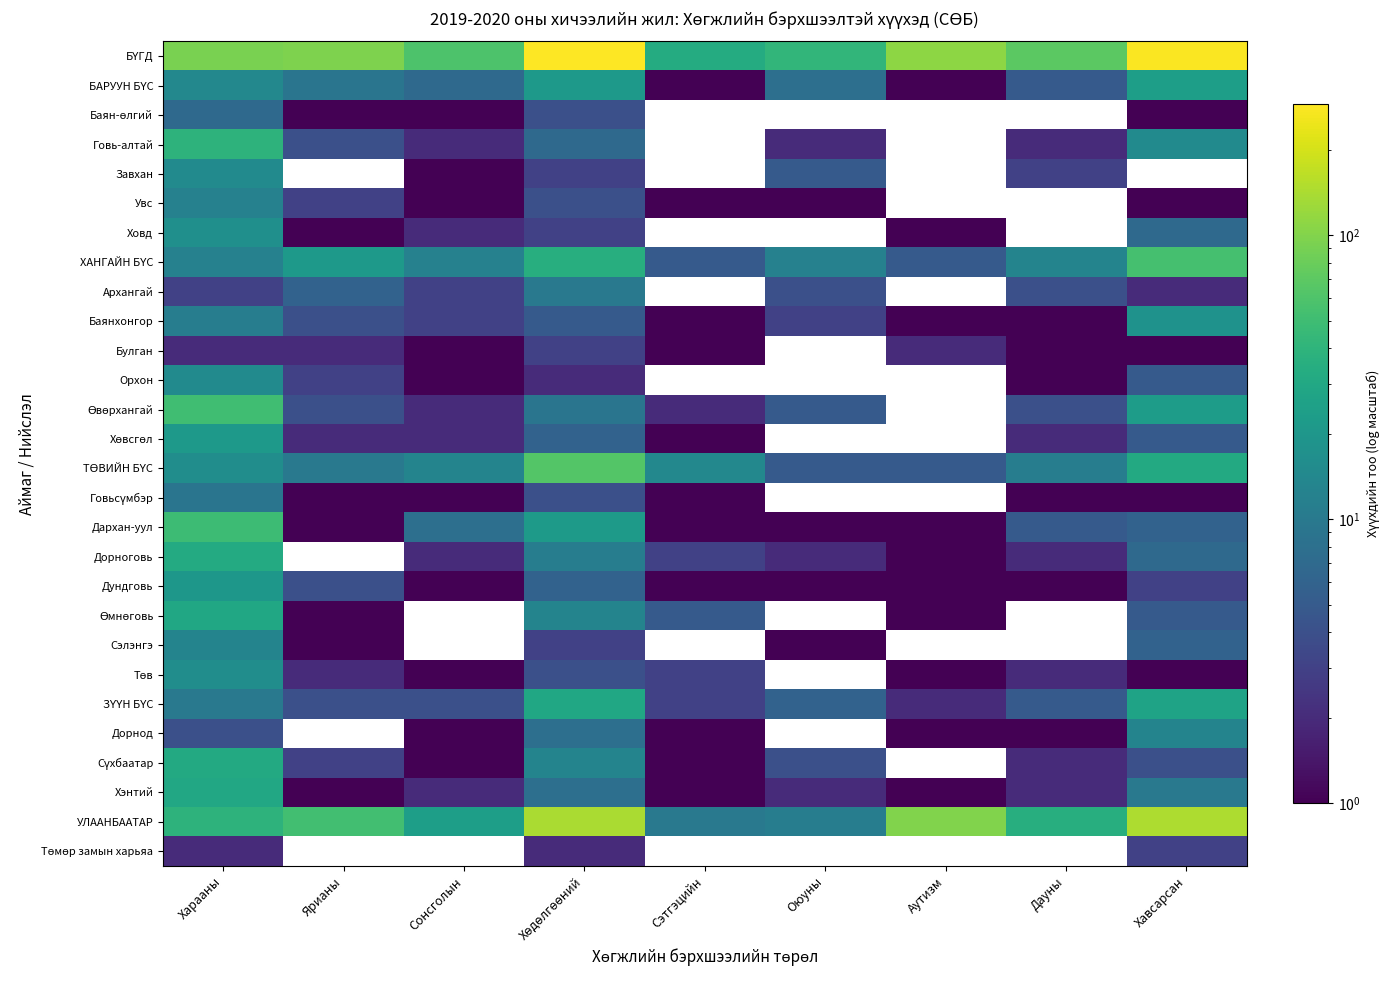

List the series in order of their overall mean, lowest first.

БАРУУН БҮС, Баян-өлгий, Говь-алтай, Завхан, Увс, Ховд, ХАНГАЙН БҮС, Архангай, Баянхонгор, Булган, Орхон, Өвөрхангай, Хөвсгөл, ТӨВИЙН БҮС, Говьсүмбэр, Дархан-уул, Дорноговь, Дундговь, Өмнөговь, Сэлэнгэ, Төв, ЗҮҮН БҮС, Дорнод, Сүхбаатар, Хэнтий, УЛААНБААТАР, БҮГД, Төмөр замын харьяа